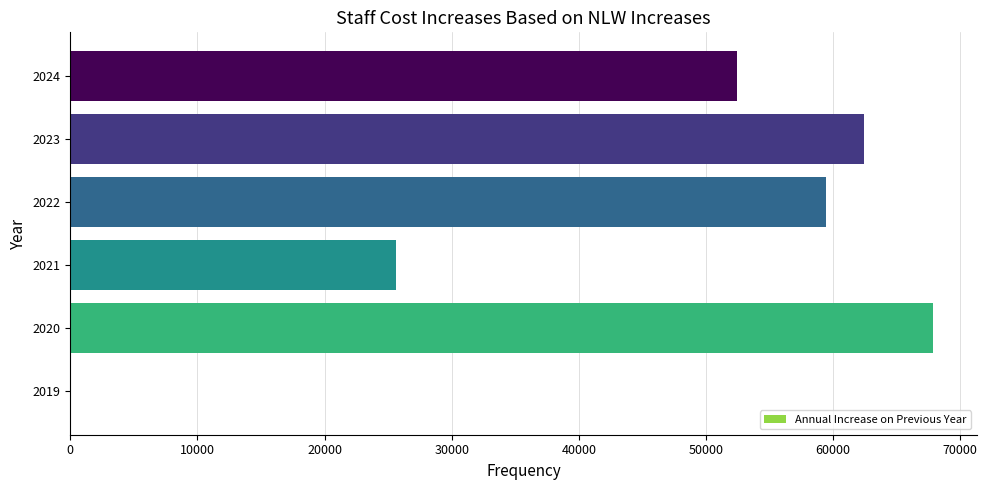

How many distinct data groups are displayed?

1